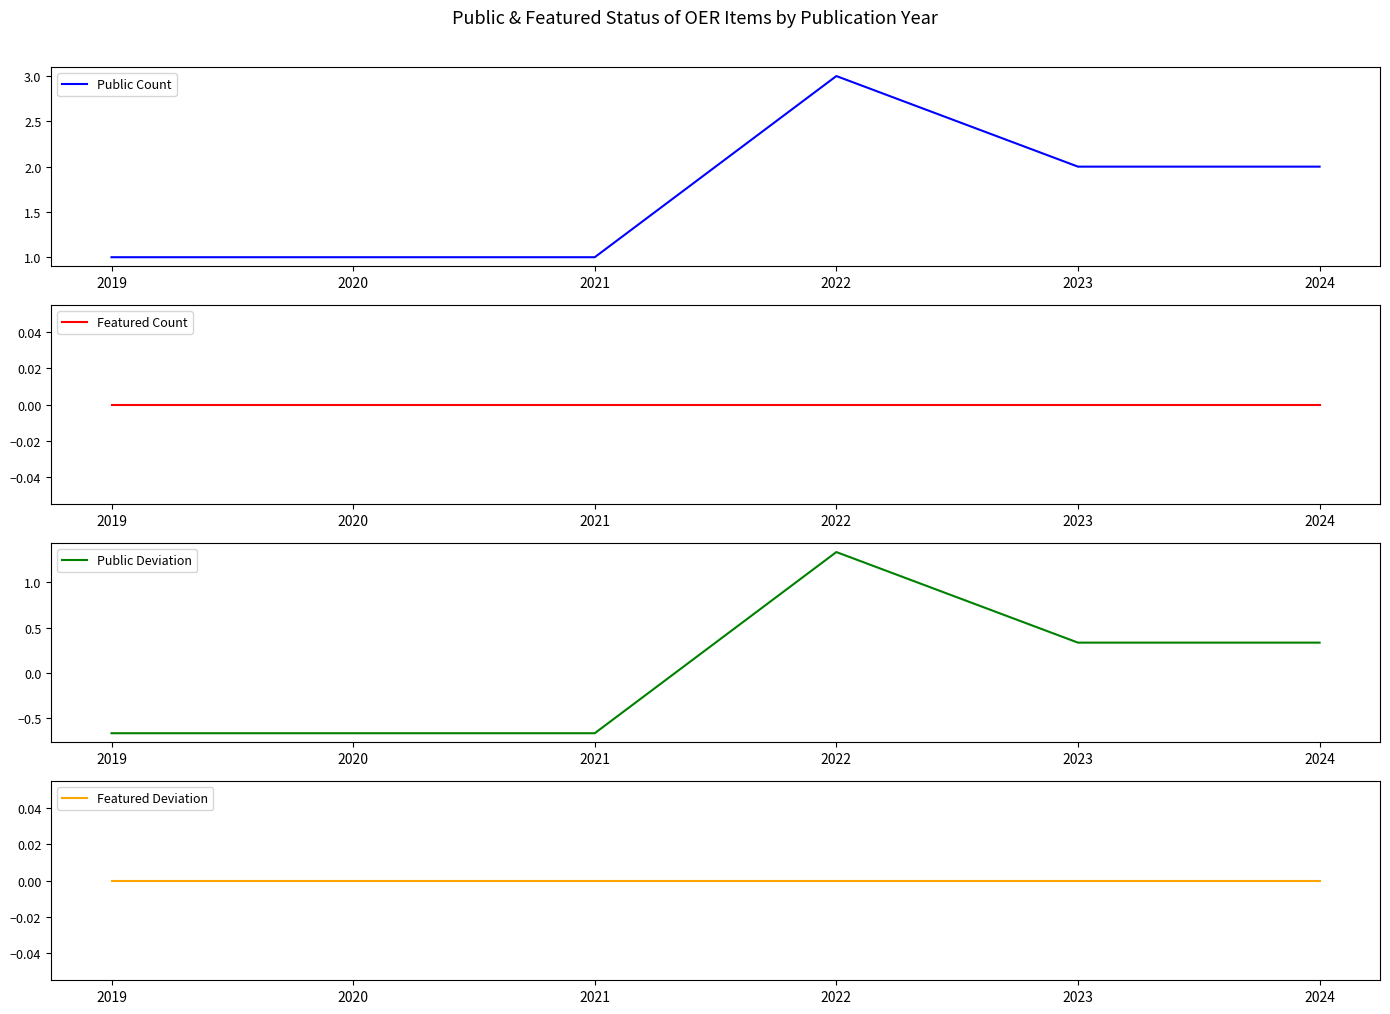

Where is Public Deviation nearest to the value 0?

2023